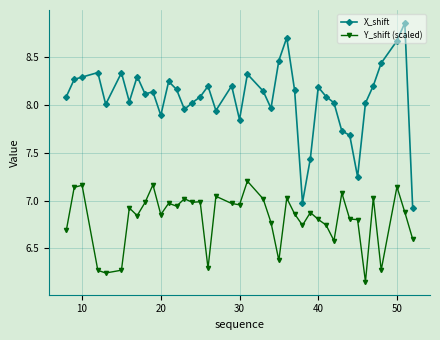

Does the chart have visible grid lines?

Yes